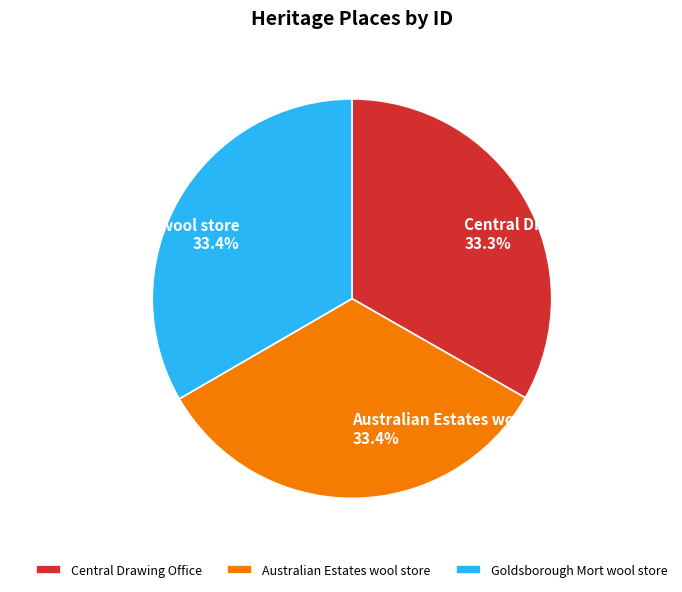

Is Australian Estates wool store the majority of the pie?

No